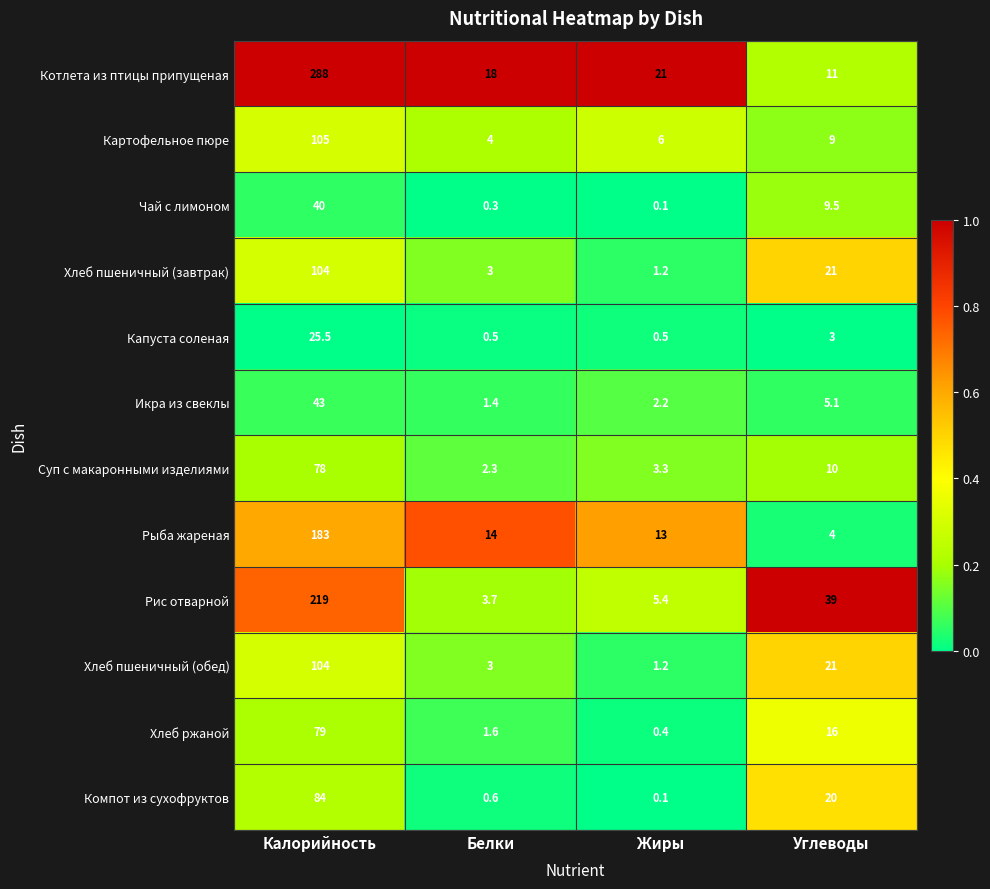

Between Белки and Углеводы, which series saw the biggest shift?

Рис отварной